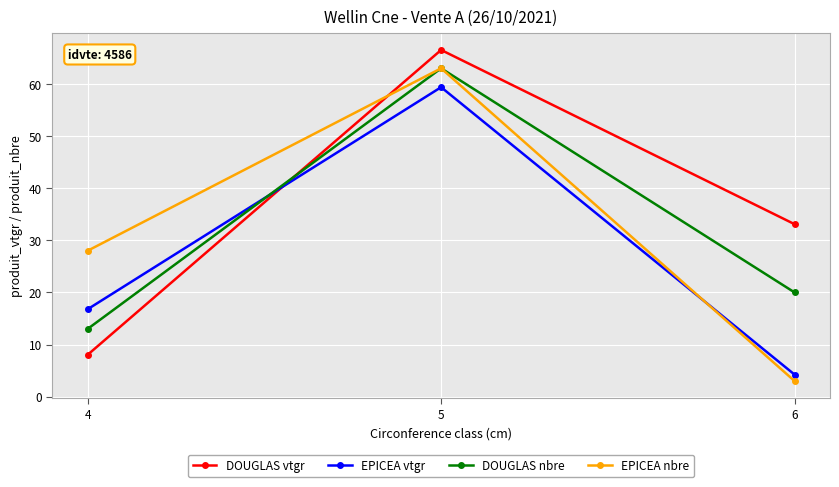

Where is DOUGLAS vtgr nearest to the value 37?

6